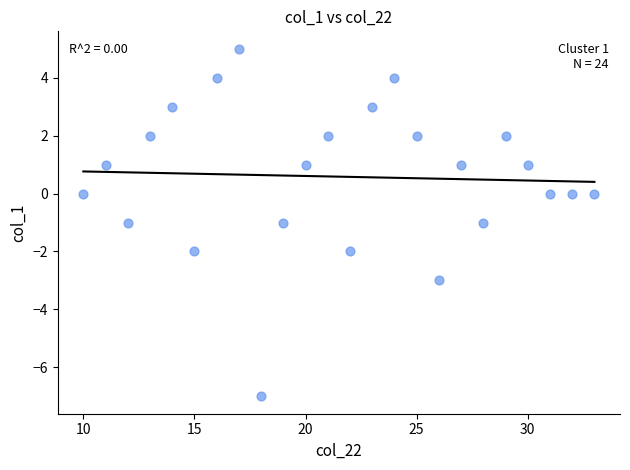

What is the range of Y values (max minus min)?

12